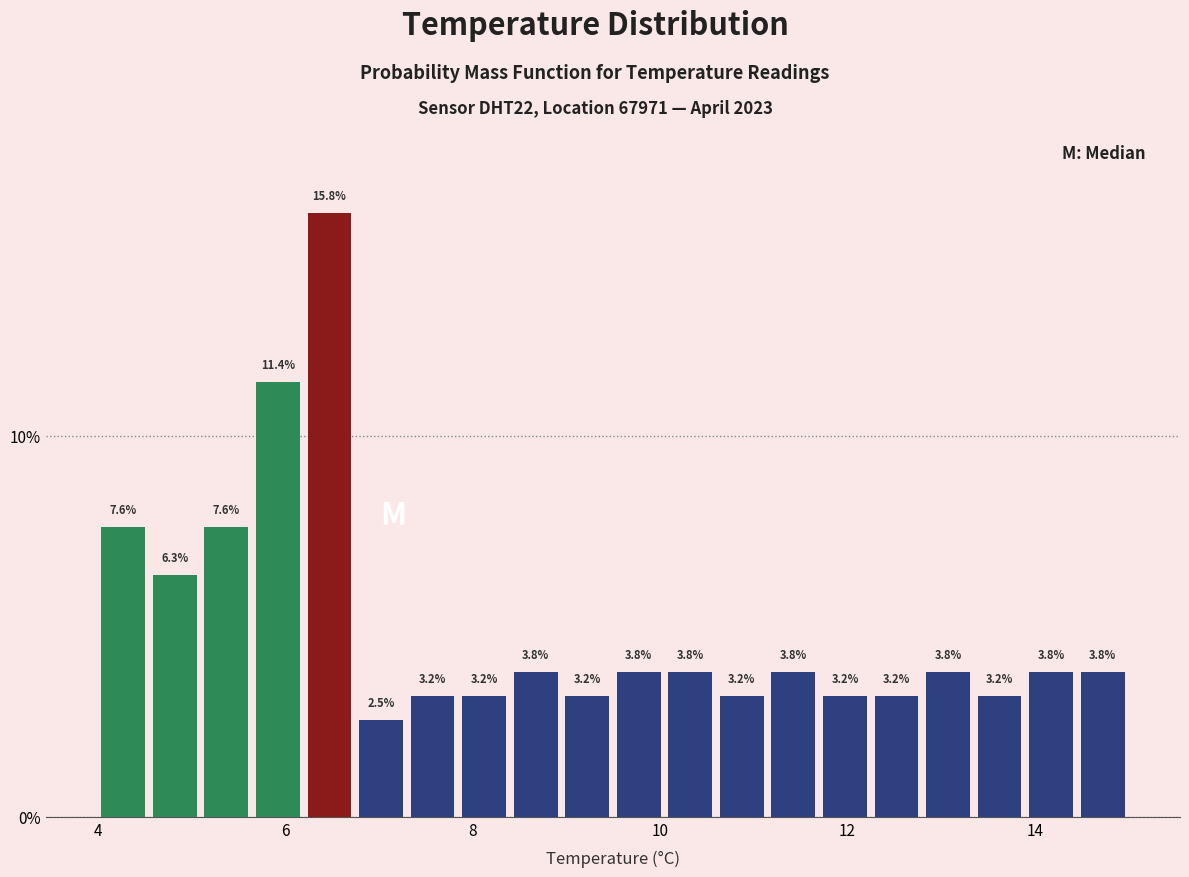

Around what value on the x-axis is the tallest bar? Give the approximate position of its centre, as read against the axis.

6.4